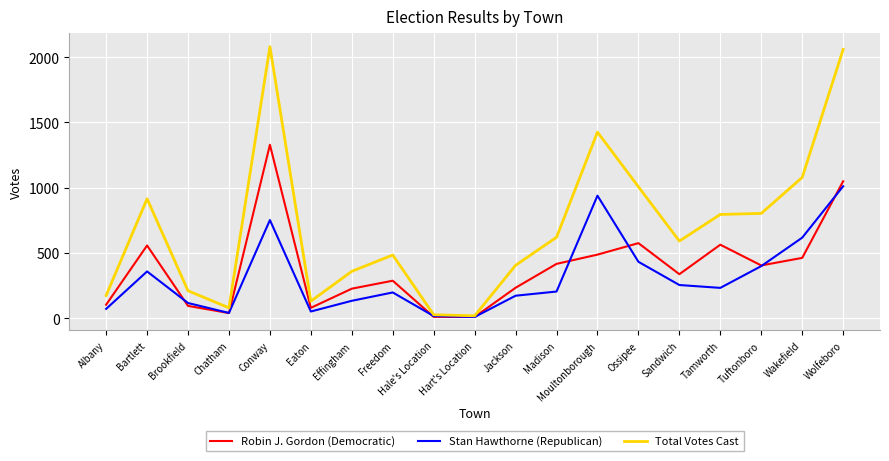

How many distinct data groups are displayed?

3